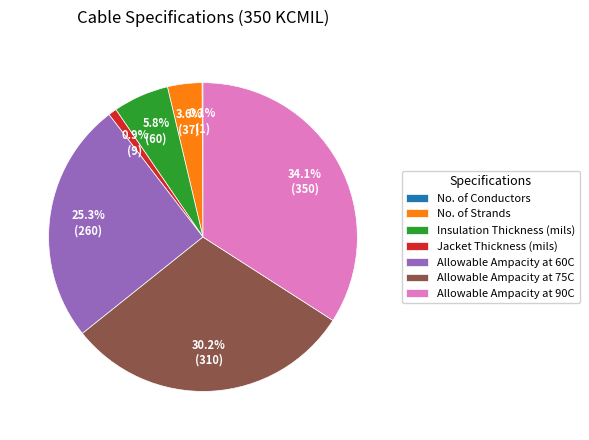

What is the total percentage of Insulation Thickness (mils) and Jacket Thickness (mils)?

6.7%